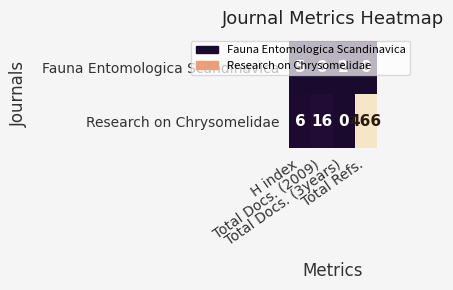

How many values in the Research on Chrysomelidae series are below 16?

2